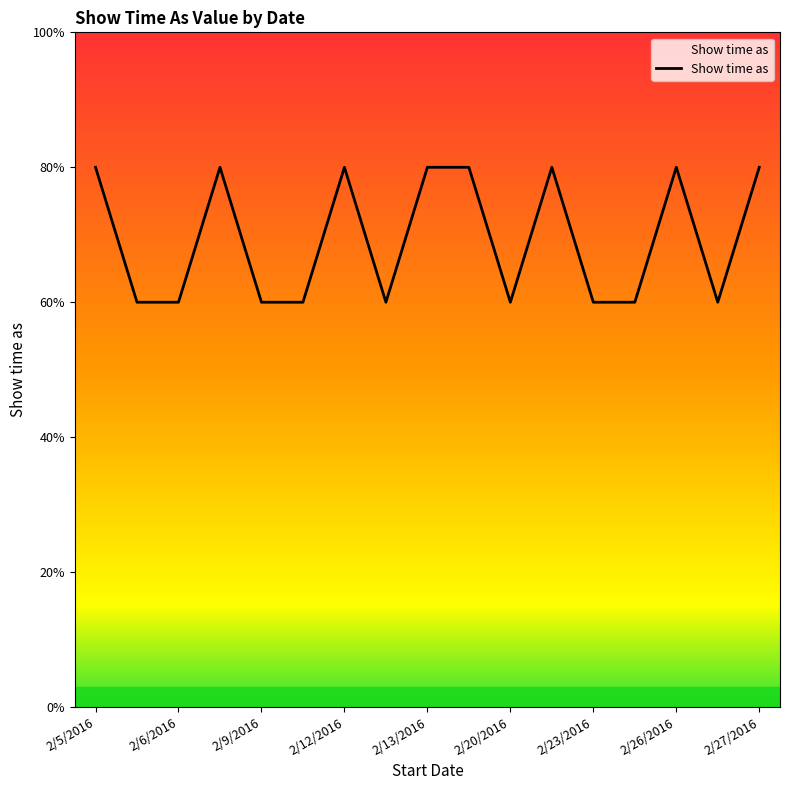

Count the values in the range 3 to 4.

17